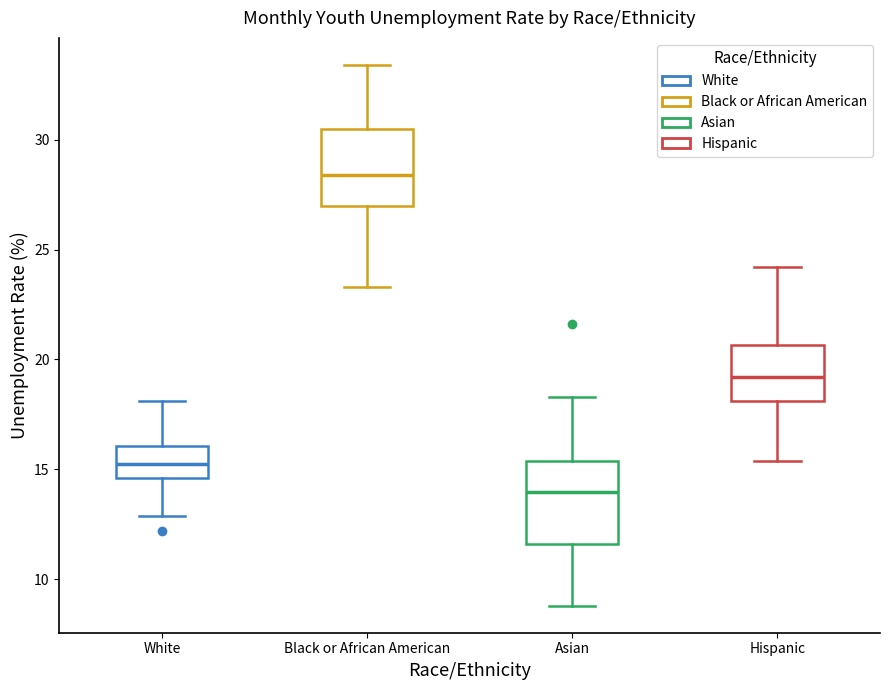

Where does the lower whisker of the box for Hispanic end on the y-axis? The values are not printed on the chart, so give them approximately, as read against the axis.

15.5